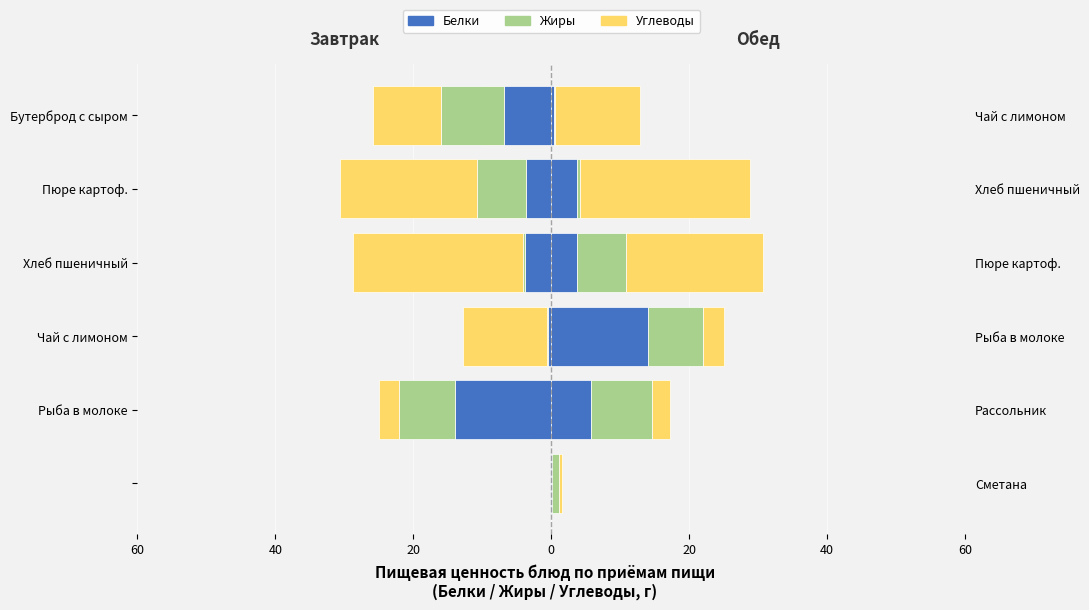

What is the minimum value for Жиры?

-9.2